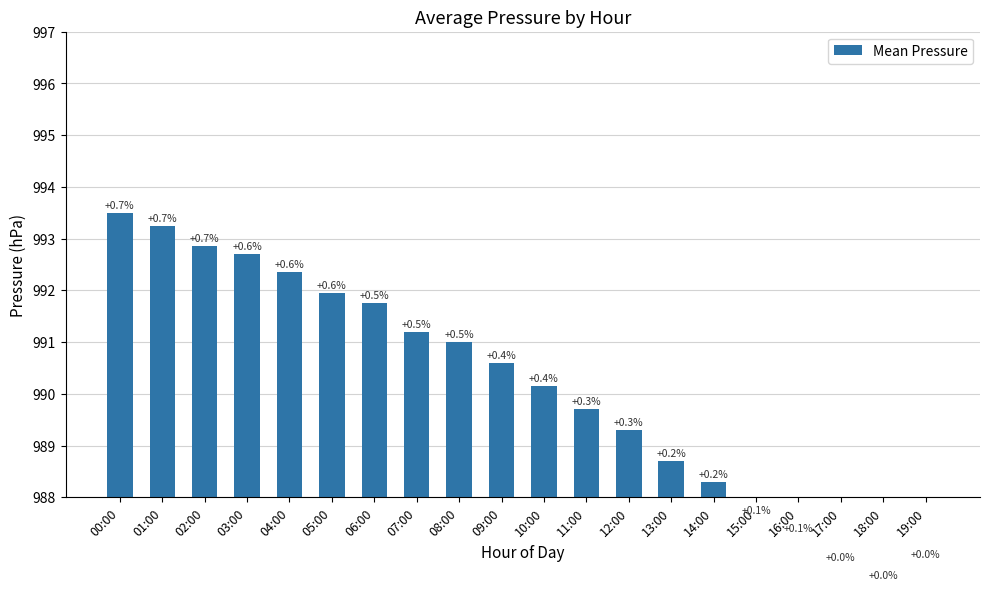

What is the change in value from 08:00 to 12:00?

-1.7